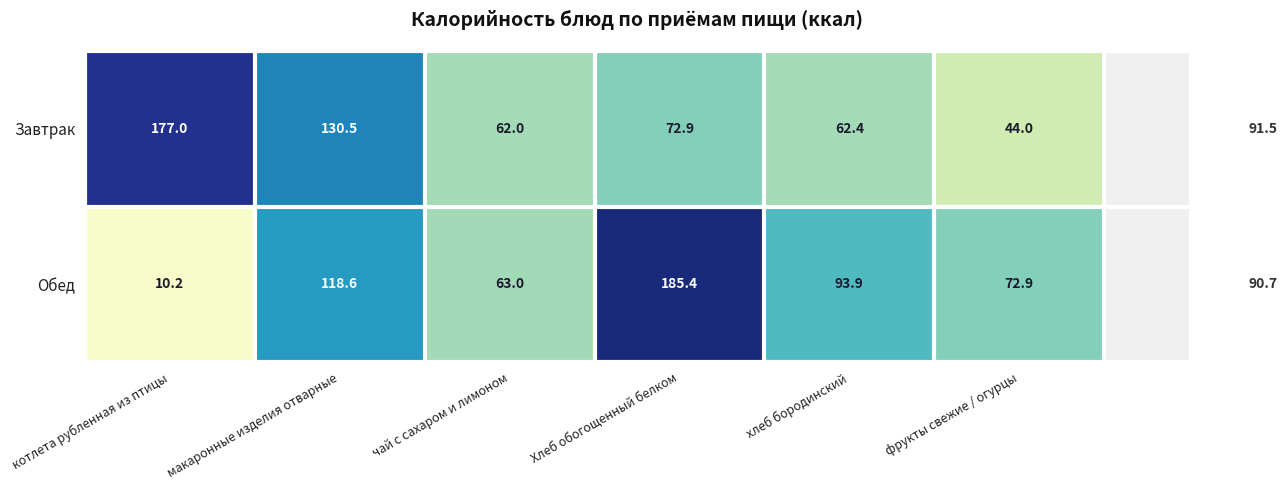

At which label is Завтрак closest to 110?

макаронные изделия отварные